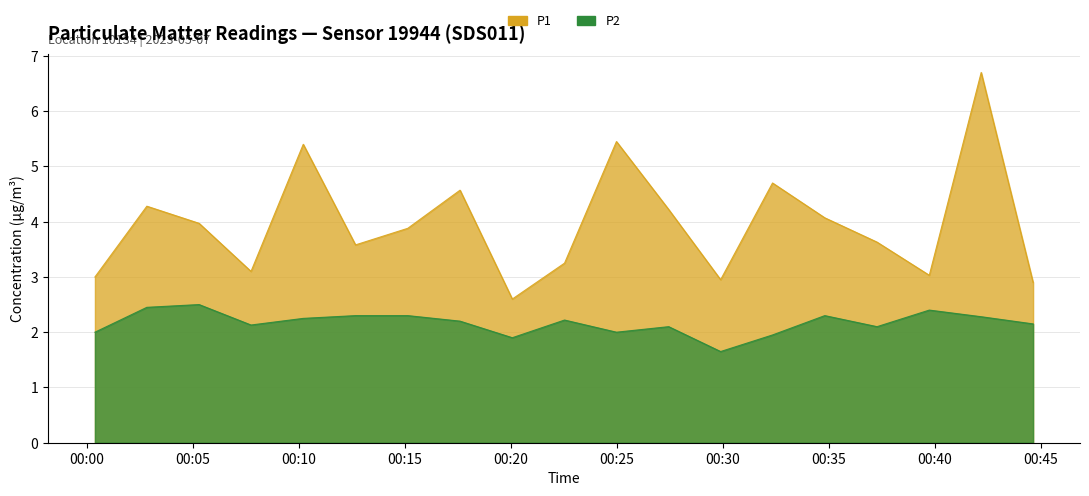

Which series has the largest range (max minus min)?

P1